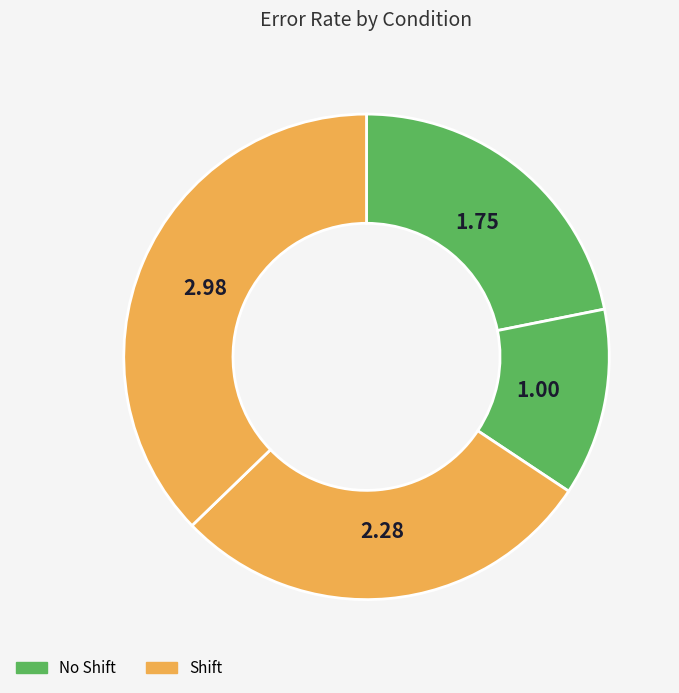

To the nearest percent, what is the average slice percentage?

25%